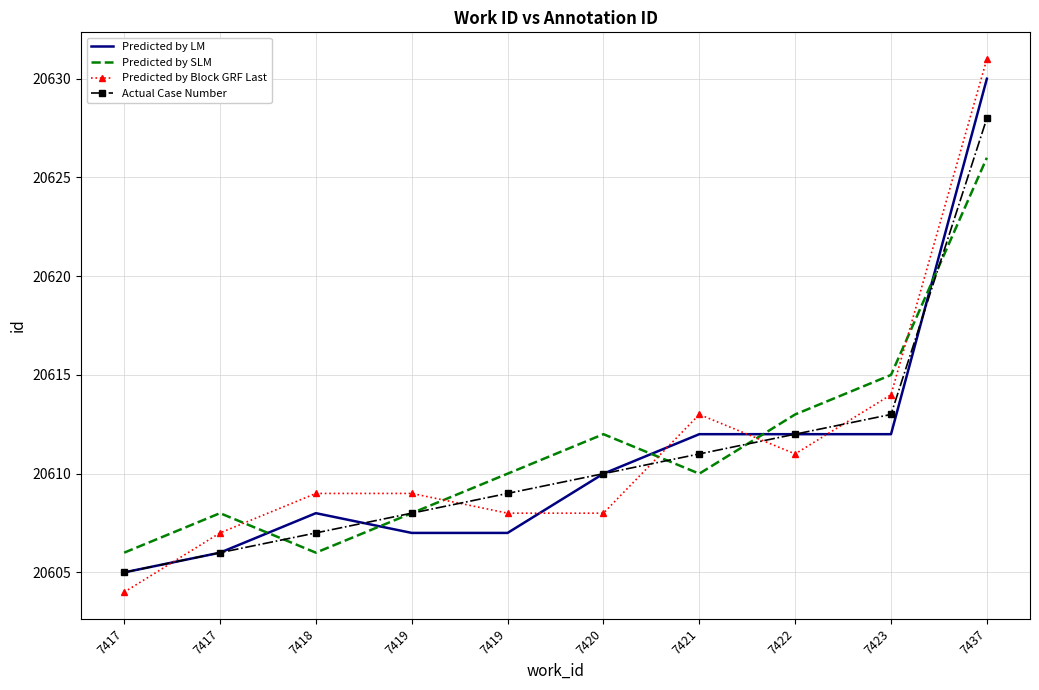

Reading left to right, list all the values displayed in this chart.

Predicted by LM: 7417=20605	7417=20606	7418=20608	7419=20607	7419=20607	7420=20610	7421=20612	7422=20612	7423=20612	7437=20630
Predicted by SLM: 7417=20606	7417=20608	7418=20606	7419=20608	7419=20610	7420=20612	7421=20610	7422=20613	7423=20615	7437=20626
Predicted by Block GRF Last: 7417=20604	7417=20607	7418=20609	7419=20609	7419=20608	7420=20608	7421=20613	7422=20611	7423=20614	7437=20631
Actual Case Number: 7417=20605	7417=20606	7418=20607	7419=20608	7419=20609	7420=20610	7421=20611	7422=20612	7423=20613	7437=20628